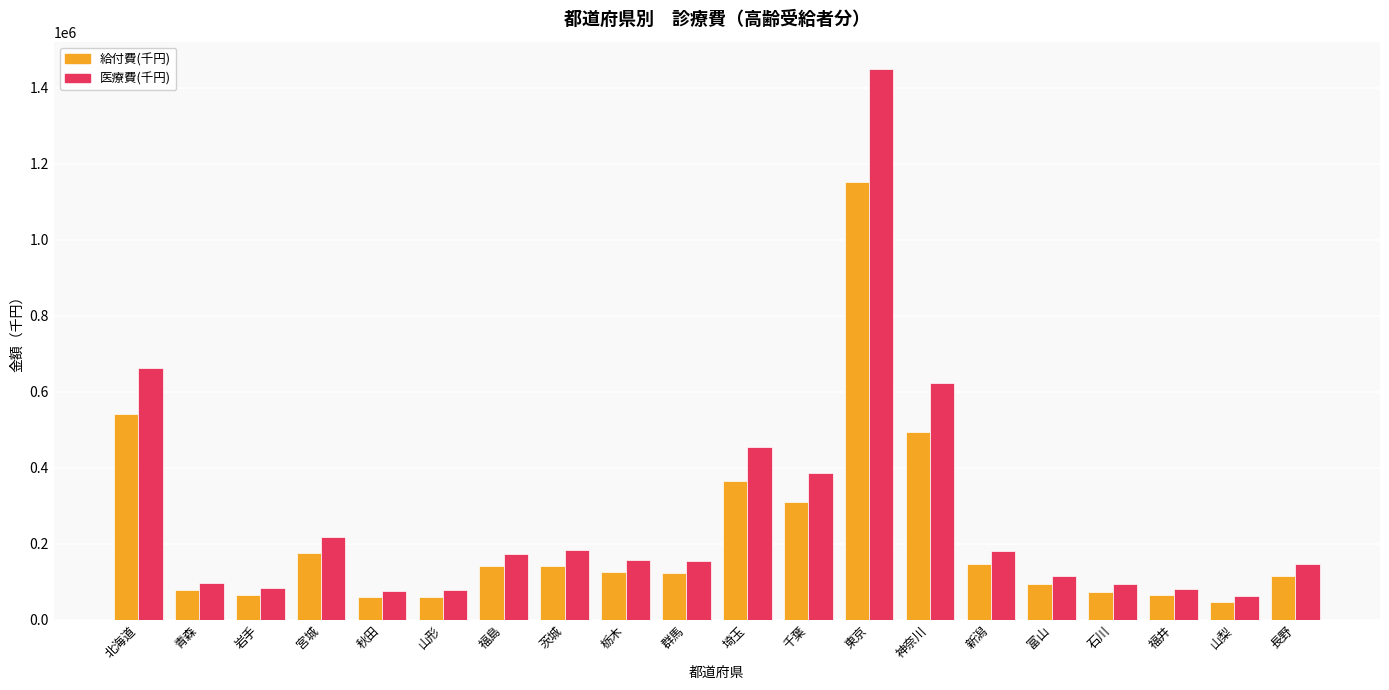

The value of 給付費(千円) at 群馬 is 64233.8. True or false?

False